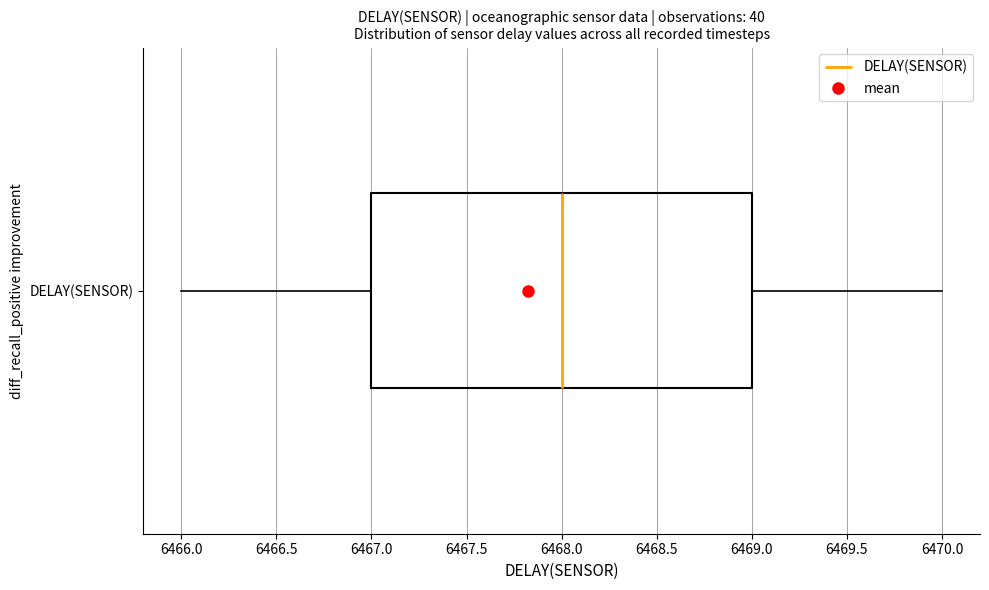

Read this box plot against the x-axis: the position of the median line, the range covered by the box, and the ends of both whiskers. The values are not printed on the chart, so give them approximately, as read against the axis.

median 6468, box 6467 to 6469, whiskers 6466 to 6470